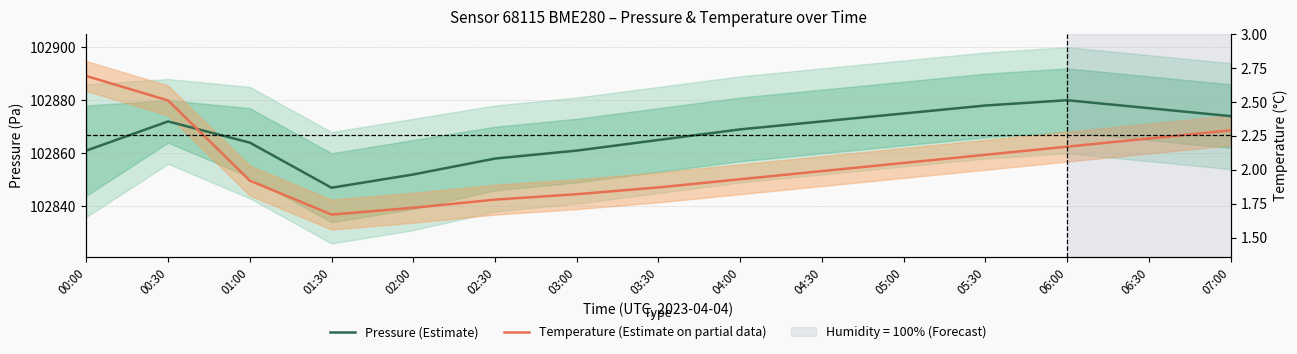

True or false: Pressure (Estimate) has a value of 102858.0 at 02:30.

True